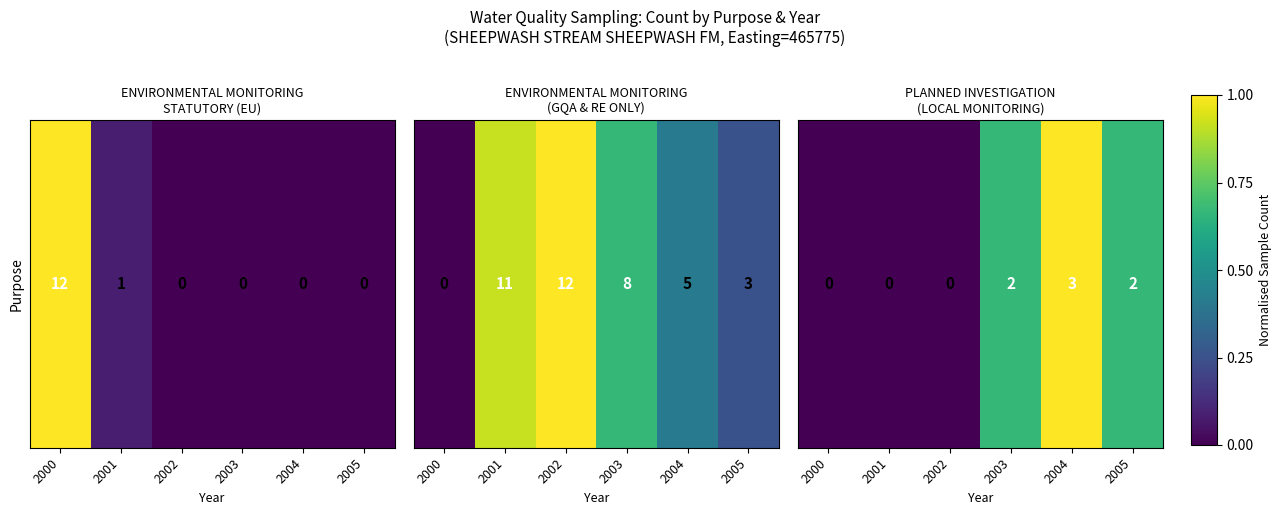

Where is the data nearest to the value 0?

2000